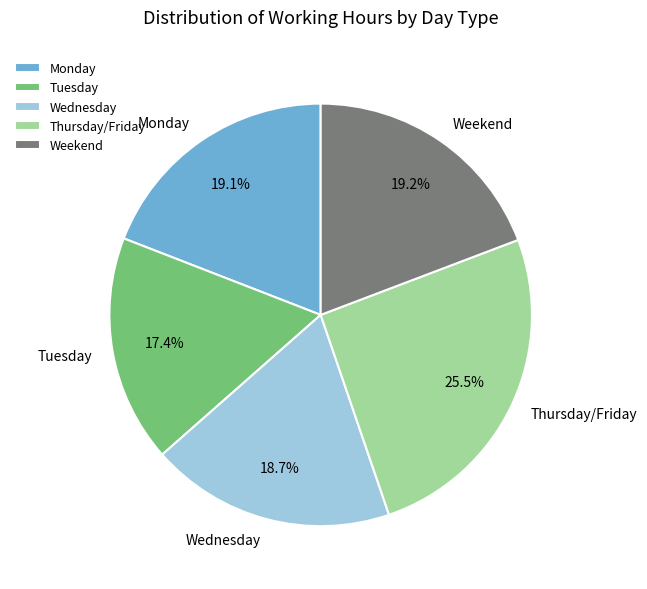

Which category has the biggest portion of the pie?

Thursday/Friday